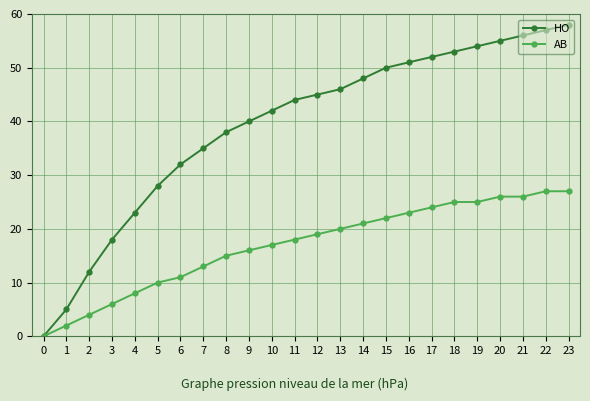

Reading right to left, transcribe all the data shown in this chart.

HO: 58	57	56	55	54	53	52	51	50	48	46	45	44	42	40	38	35	32	28	23	18	12	5	0
AB: 27	27	26	26	25	25	24	23	22	21	20	19	18	17	16	15	13	11	10	8	6	4	2	0